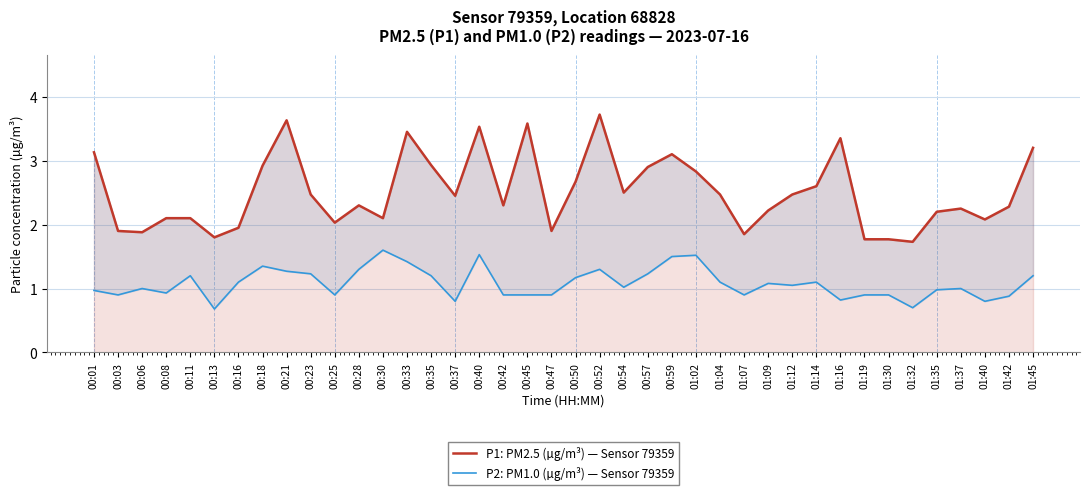

True or false: P1: PM2.5 (µg/m³) — Sensor 79359 has more than 1 points higher than both neighbors.

True